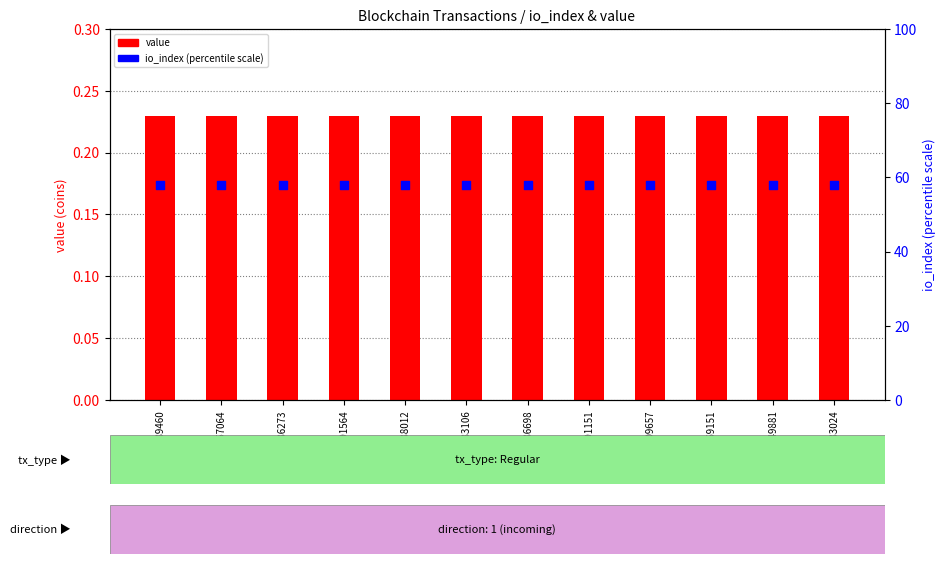

Is the value of io_index at 1699086698 greater than the value of value at 1693809657?

Yes